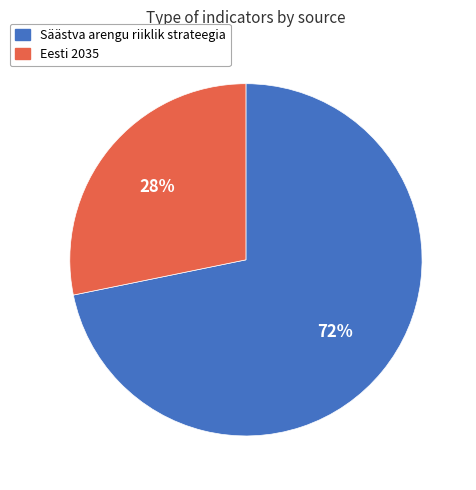

To the nearest percent, what percentage of the pie is Säästva arengu riiklik strateegia?

72%